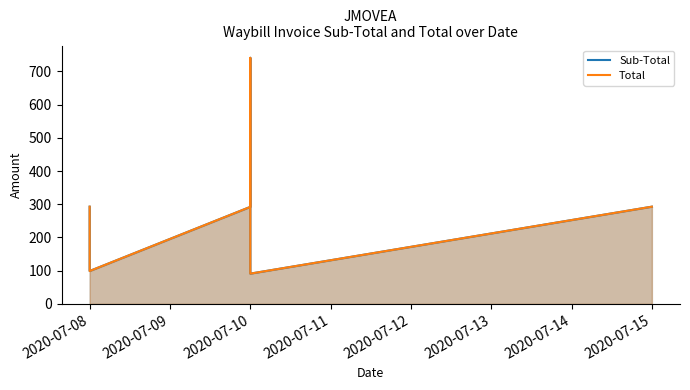

How many interior local valleys does the Total series have?

2